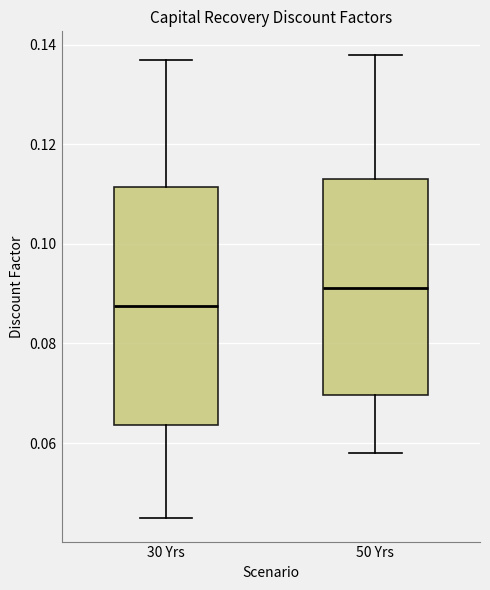

Which box's median line is the highest?

50 Yrs